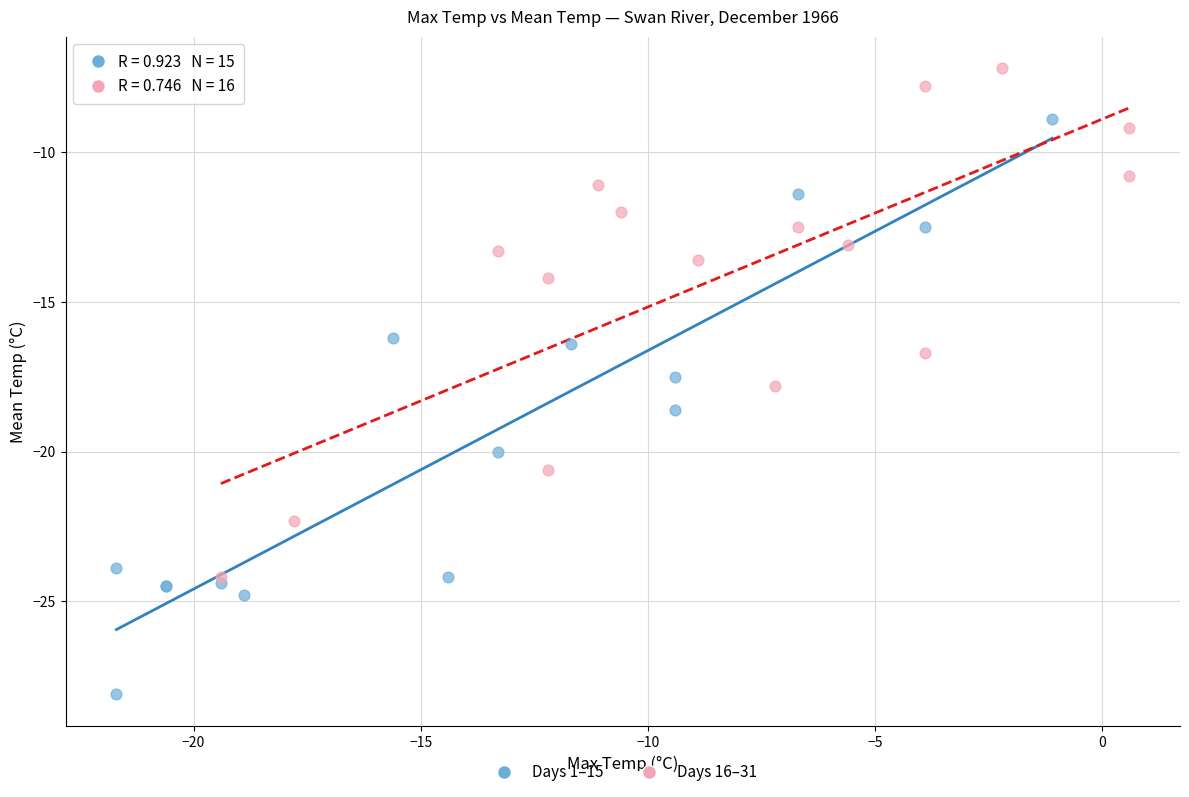

Which series contains the highest Y value?

Days 16–31